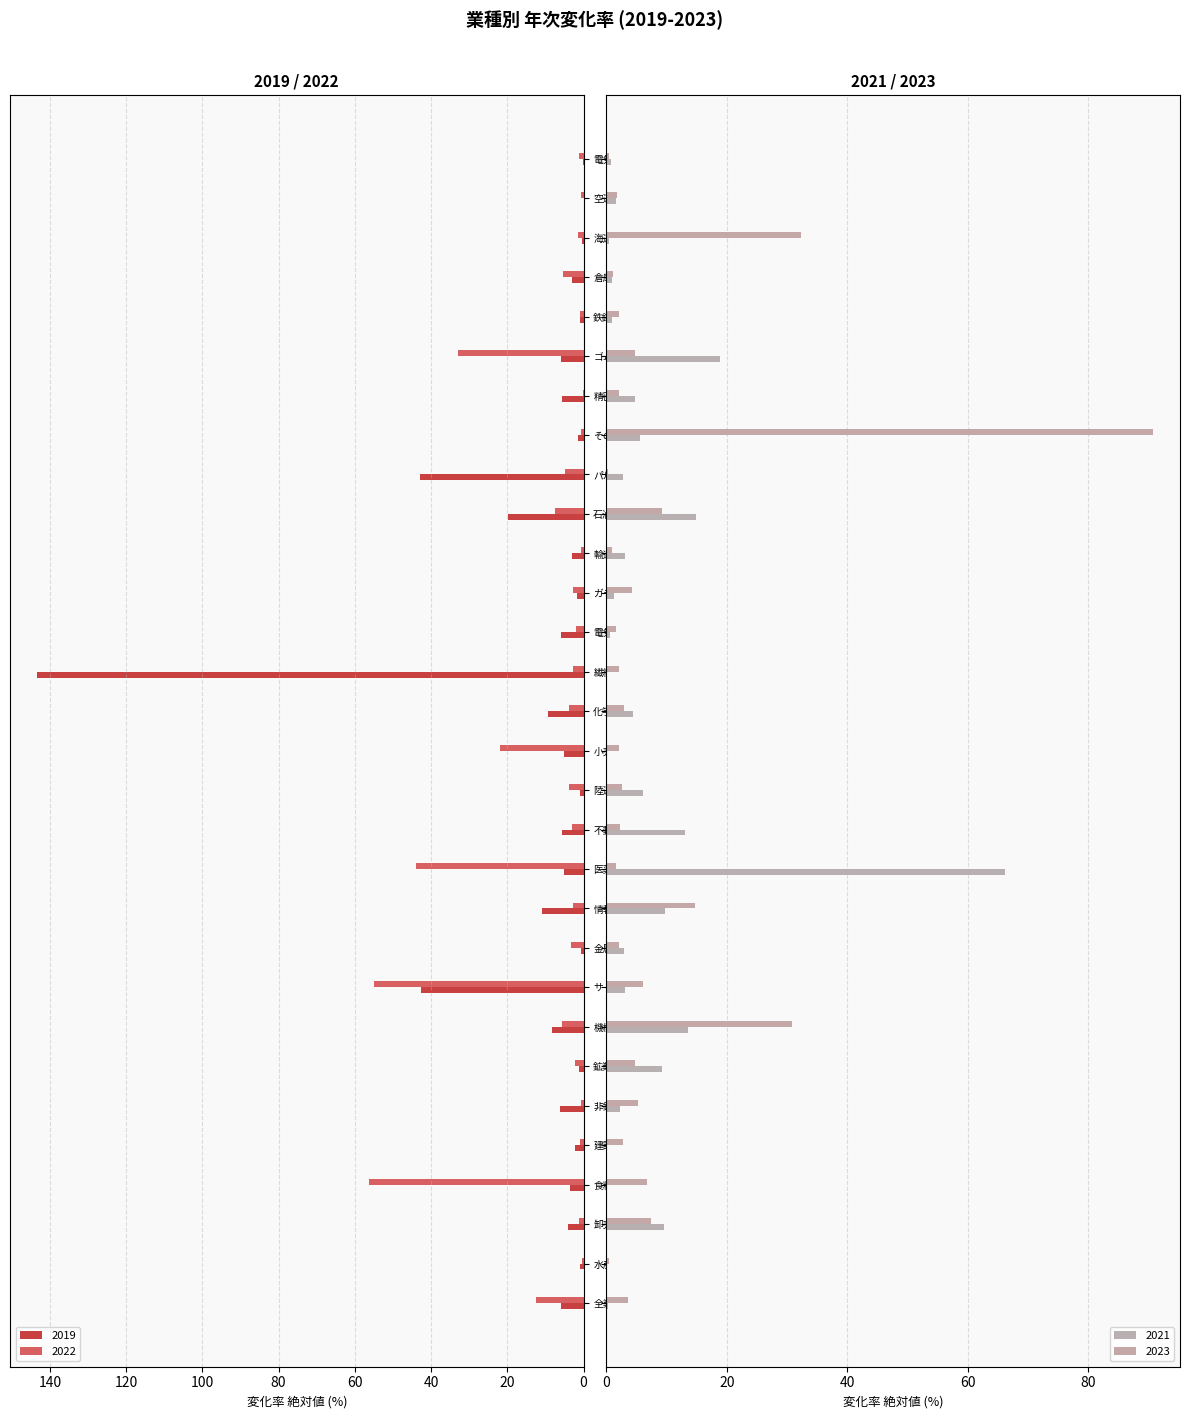

True or false: 2019 has a value of 5.1 at 小売業.

True